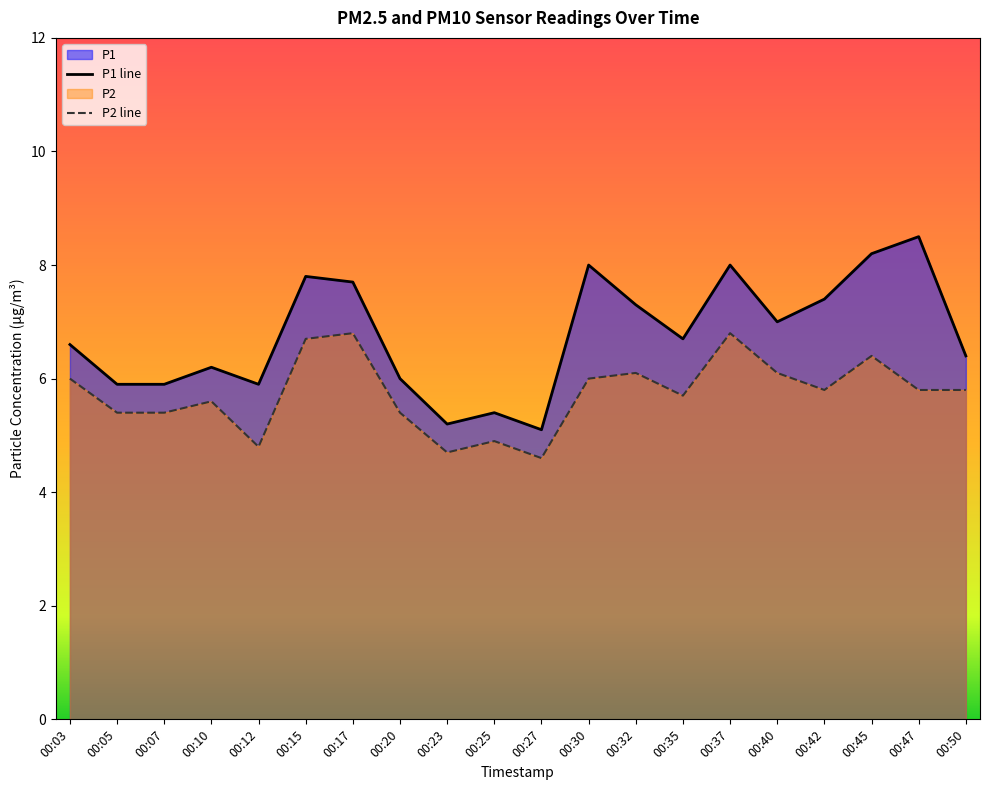

Read the P2 value at 00:27.

4.6